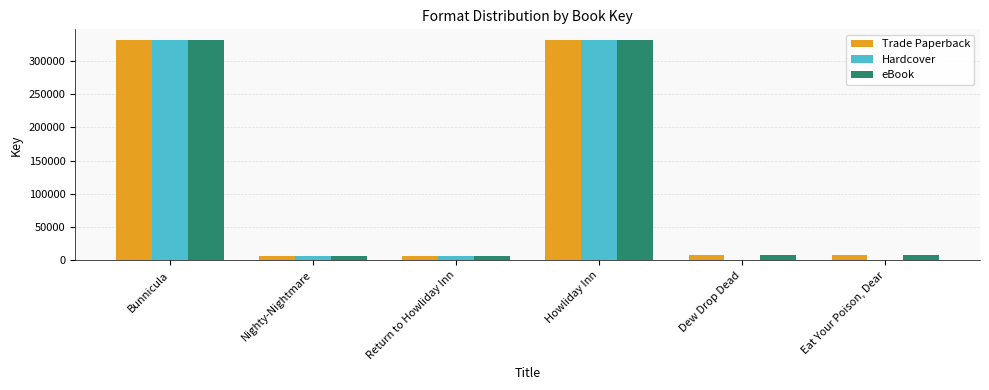

Which series changed the most between Howliday Inn and Eat Your Poison, Dear?

Hardcover